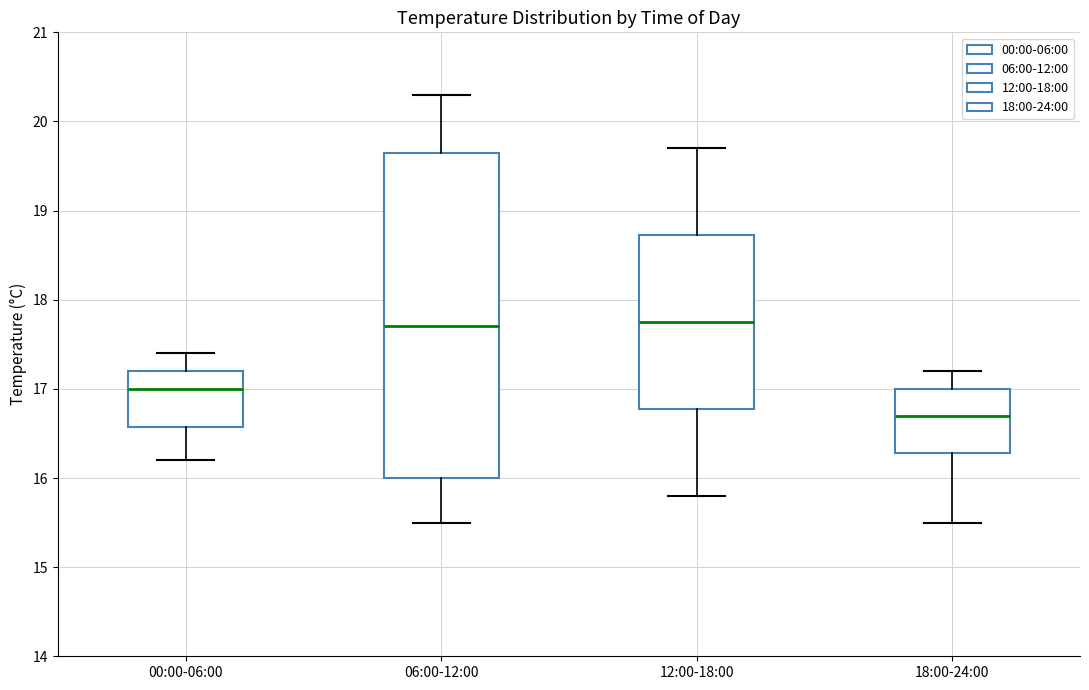

Where does the median line of the box for 18:00-24:00 sit on the y-axis? The values are not printed on the chart, so give them approximately, as read against the axis.

16.7